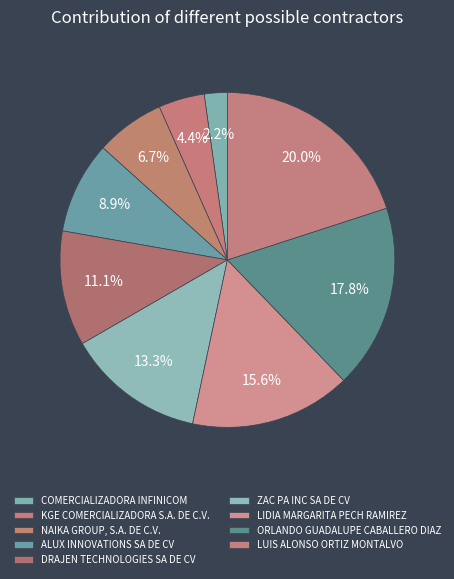

Is it true that LUIS ALONSO ORTIZ MONTALVO is 26% of the pie?

False